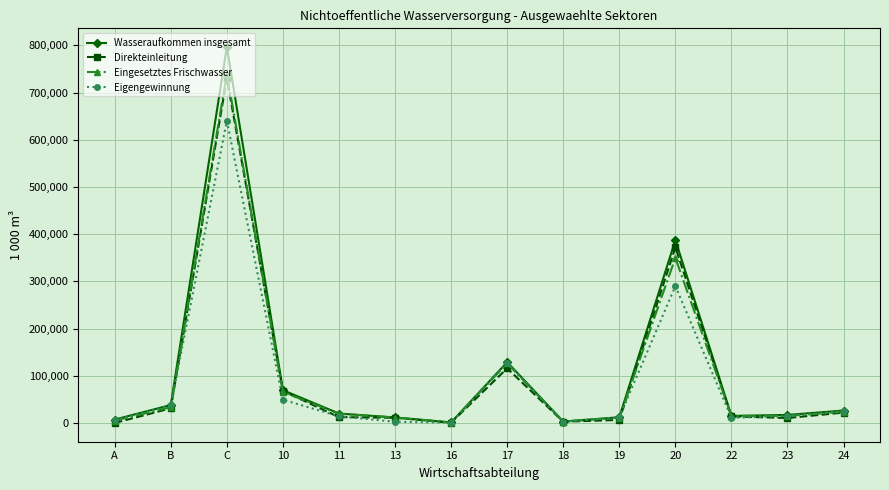

What is the difference between the maximum and minimum values in the Wasseraufkommen insgesamt series?

795345